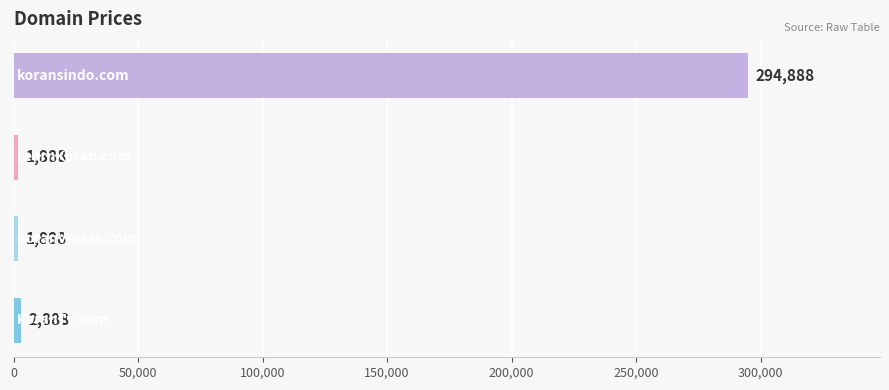

What is the average value?

75388